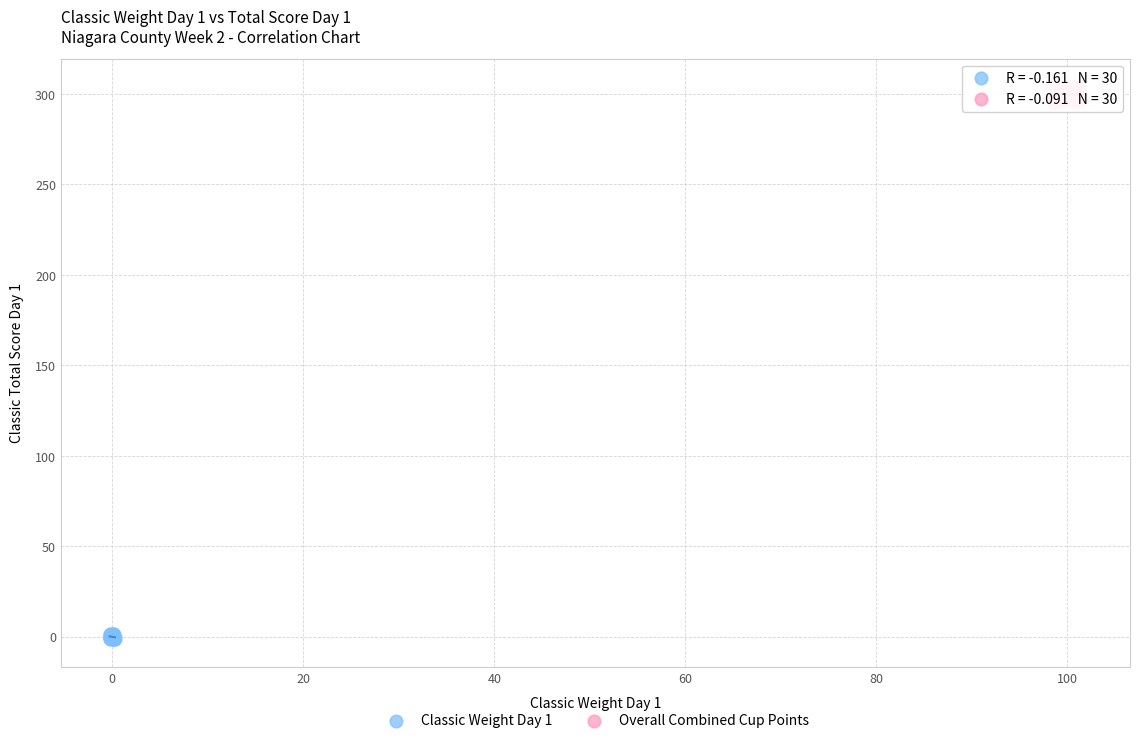

Which series contains the highest Y value?

Overall Combined Cup Points